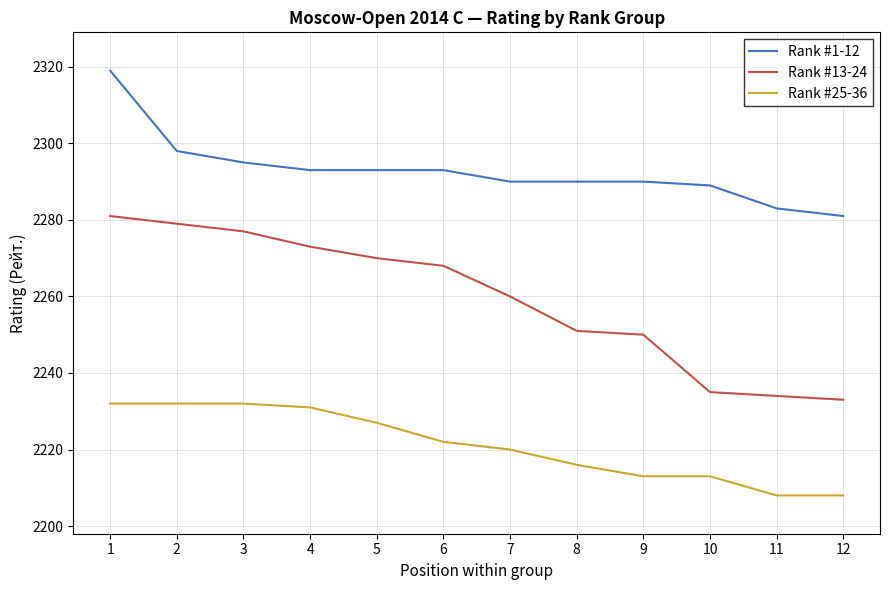

Rank the series by their maximum value, from highest to lowest.

Rank #1-12, Rank #13-24, Rank #25-36